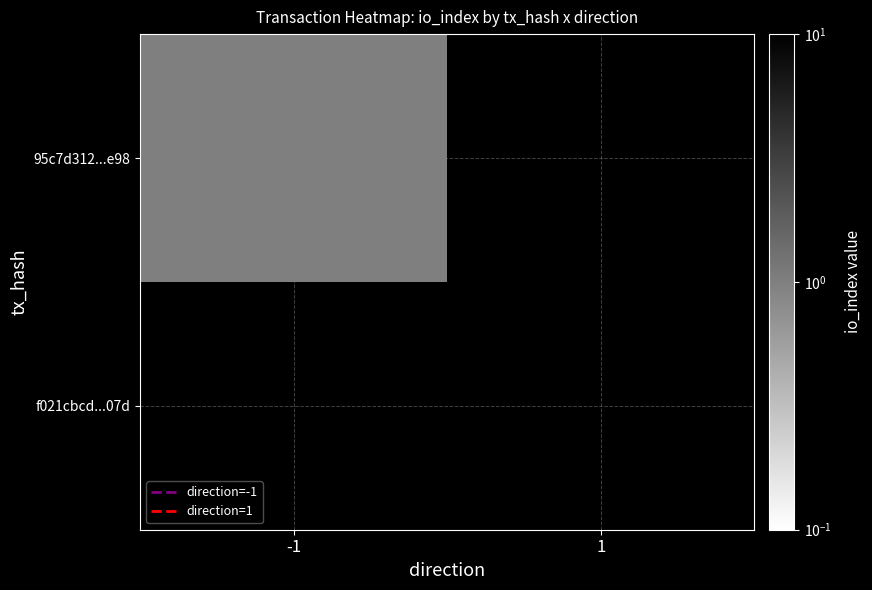

Which category has the lowest value in the 95c7d312...e98 series?

-1